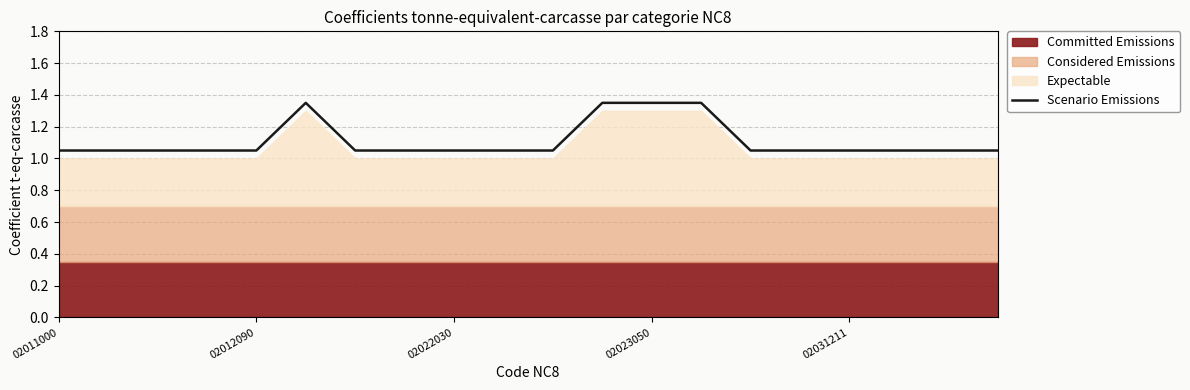

Which label corresponds to the smallest value in the chart?

02011000